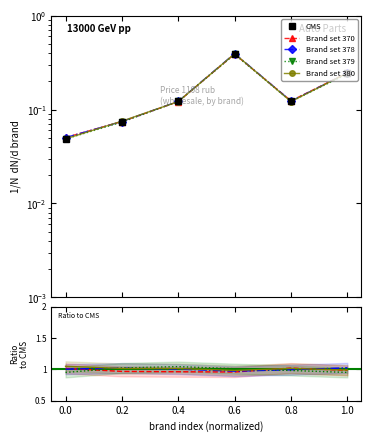

What is the lowest value of the Brand set 378 series?

0.1